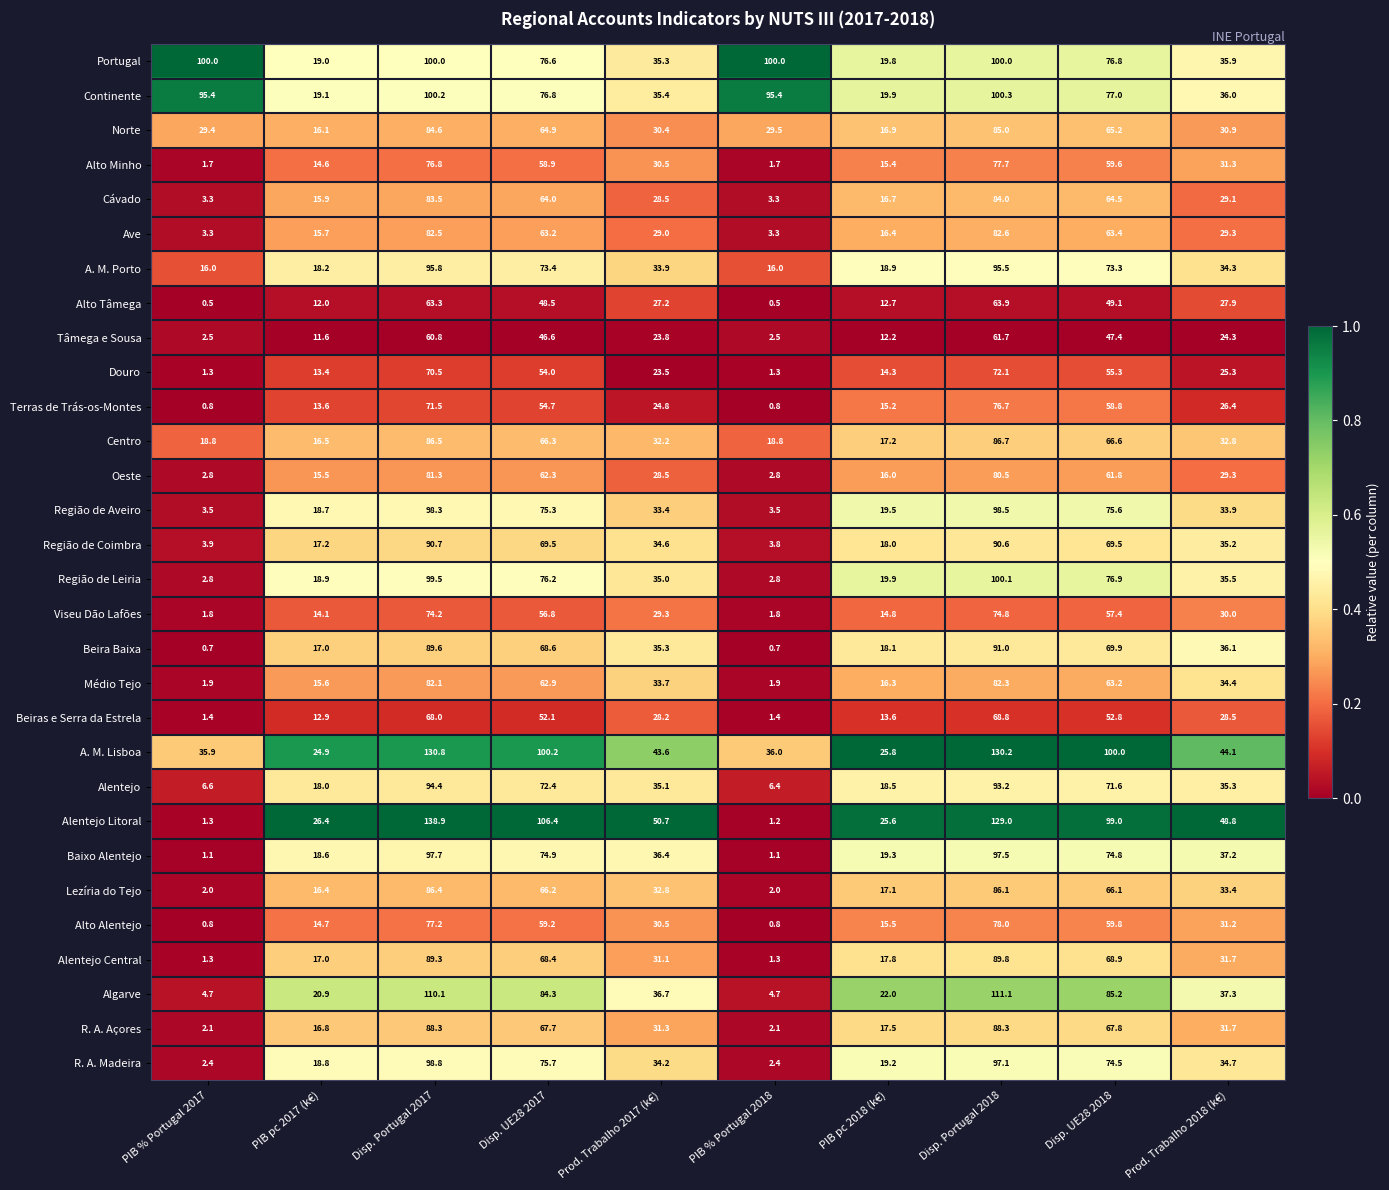

At which category is the sum across all series the highest?

Disp. Portugal 2018